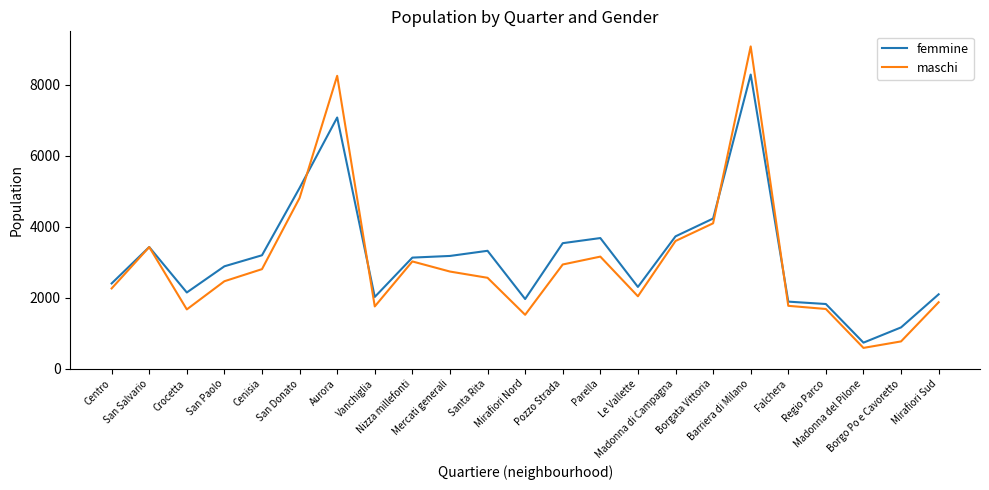

Which series changed the most between Cenisia and Vanchiglia?

femmine